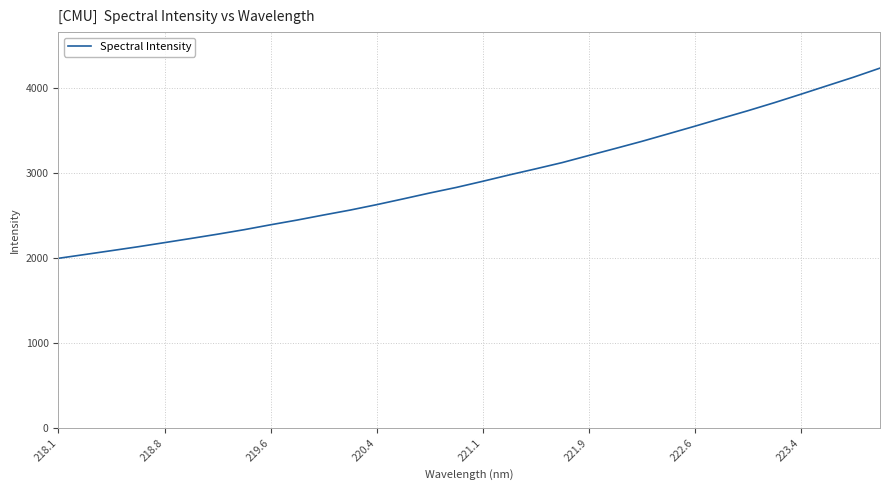

What is the smallest value displayed?

1995.9